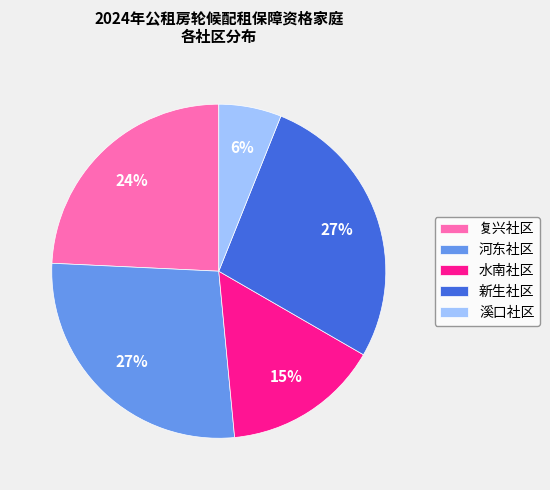

What is the smallest slice in the pie chart?

溪口社区